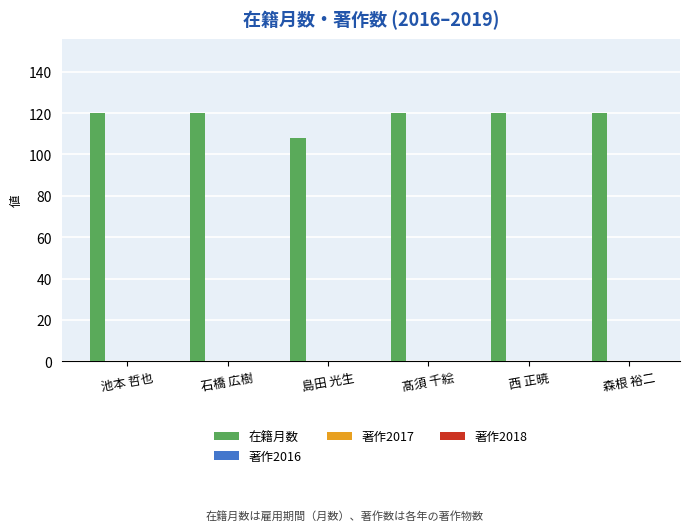

What is the value of the 1st bar from the left?

120